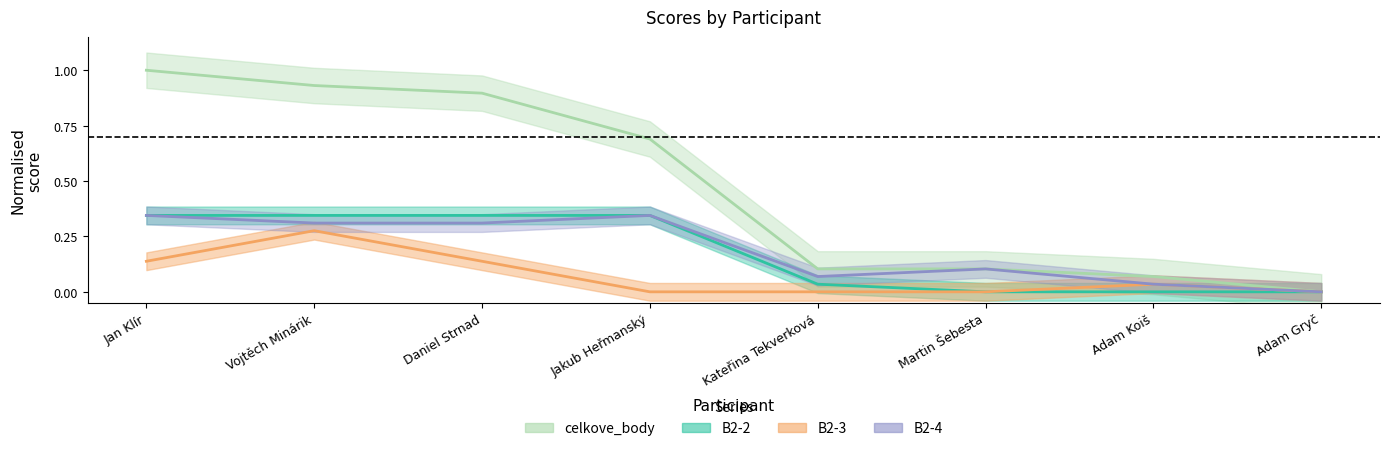

Rank the series by their maximum value, from lowest to highest.

B2-3, B2-2, B2-4, celkove_body